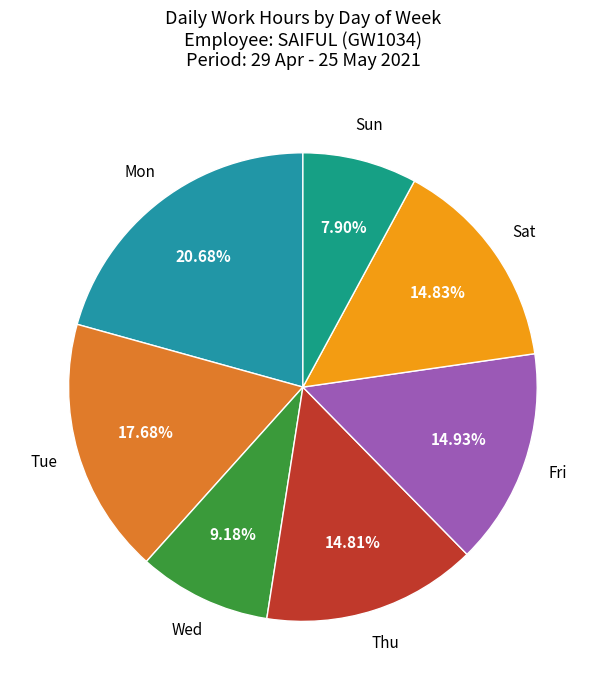

How many segments does this pie chart have?

7